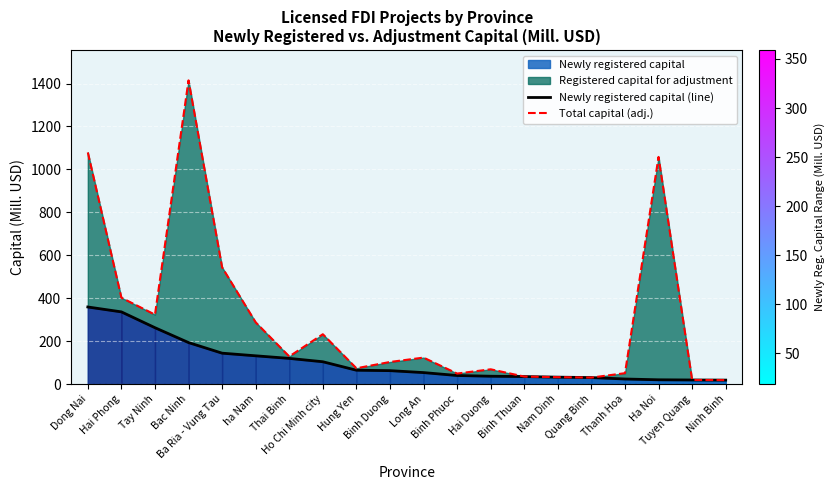

At how many categories does at least one series exceed 409?

4